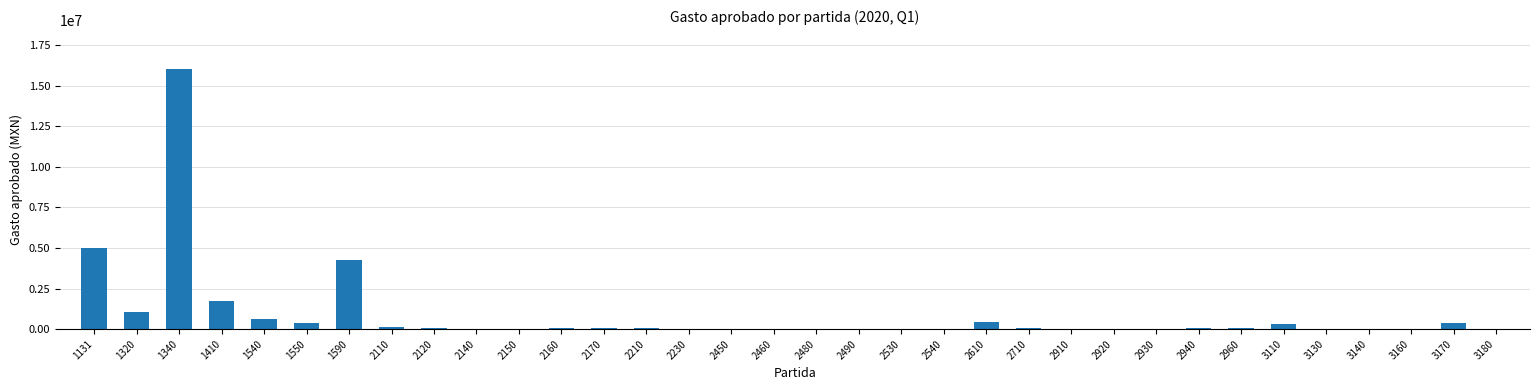

What is the difference between the values at 2940 and 2150?

24250.0